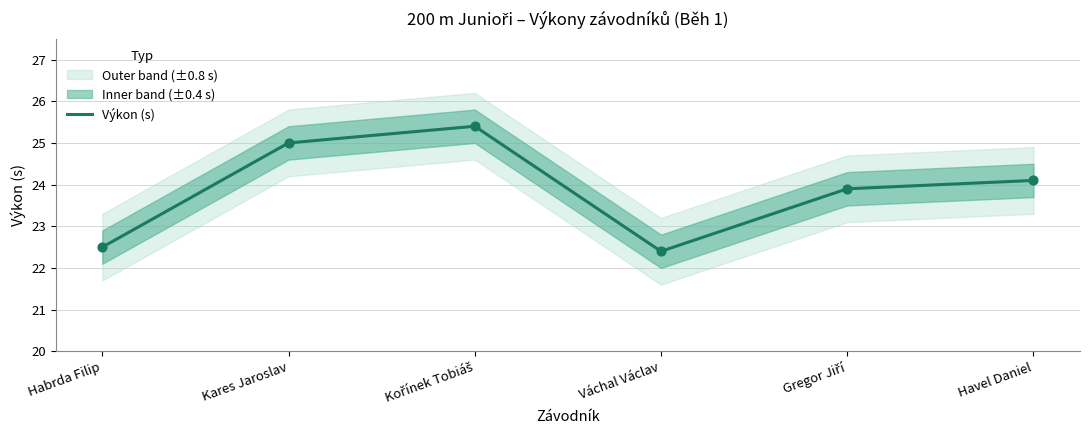

Approximately how many times larger is the value at Havel Daniel compared to Gregor Jiří?

1.0